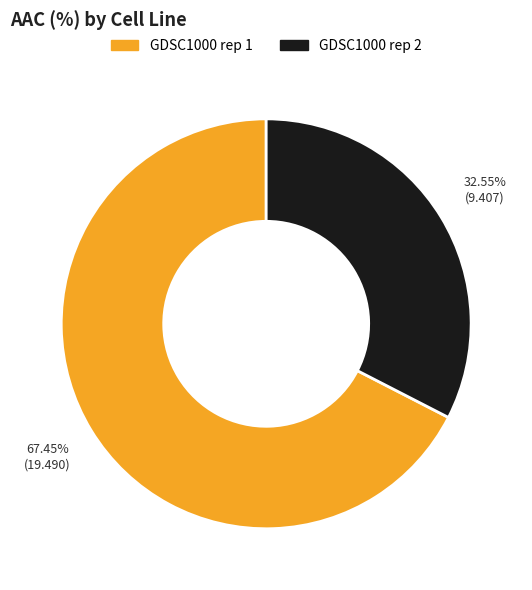

Count the number of slices in the pie.

2